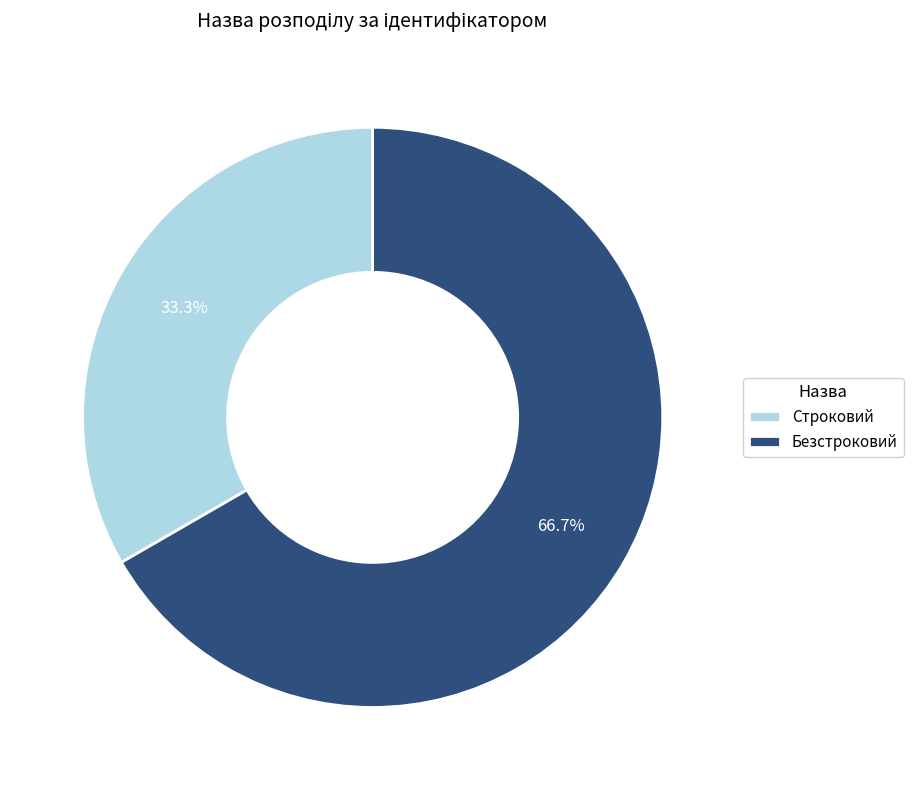

Rank the categories by value from highest to lowest.

Безстроковий, Строковий